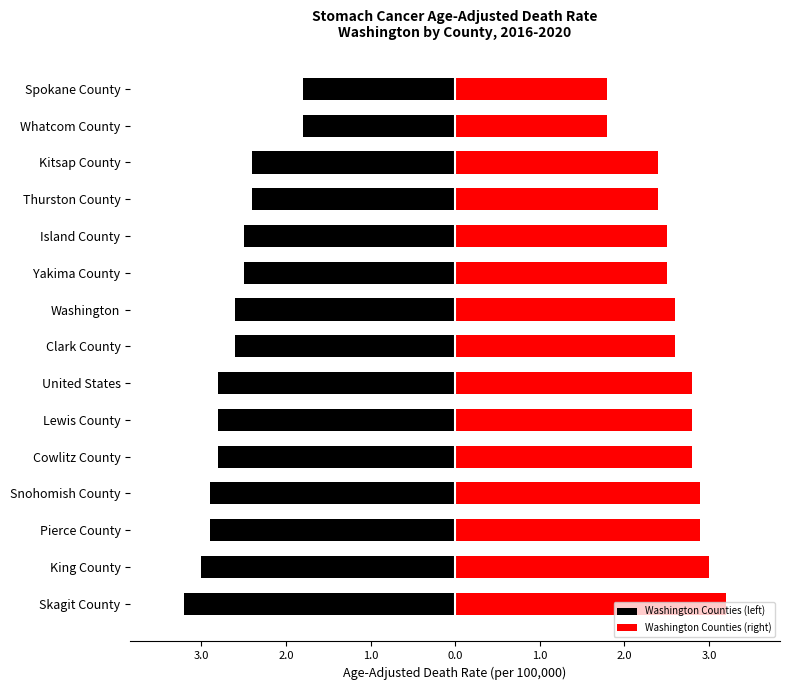

Does the chart contain stacked bars?

No